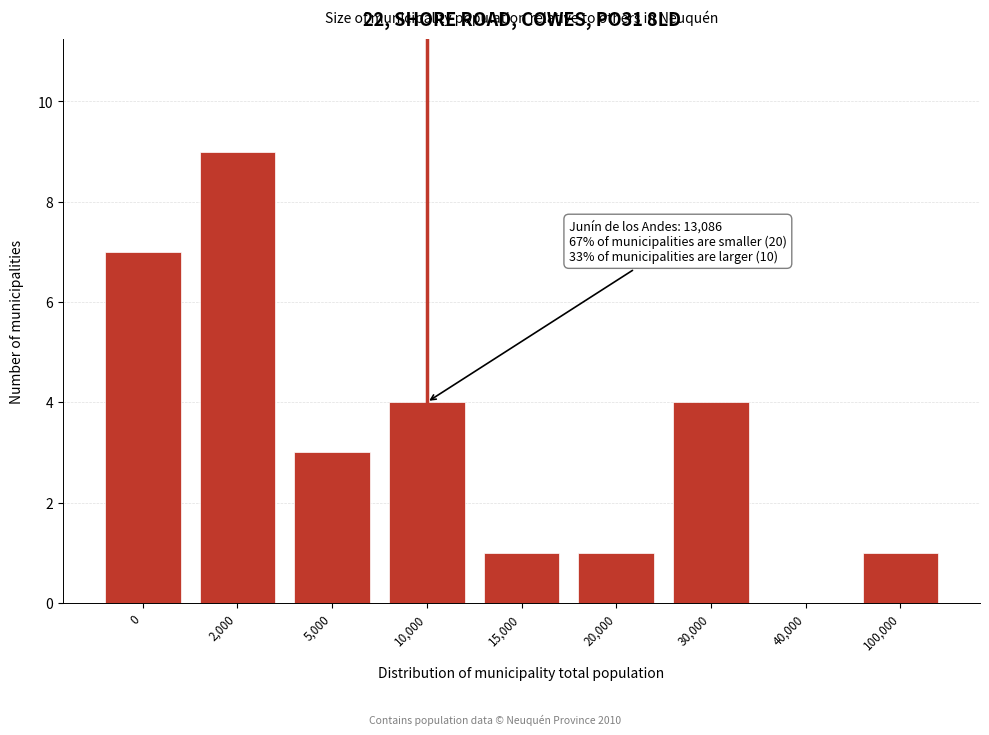

Reading right to left, what are all the values shown in this chart?

100,000=1	40,000=0	30,000=4	20,000=1	15,000=1	10,000=4	5,000=3	2,000=9	0=7